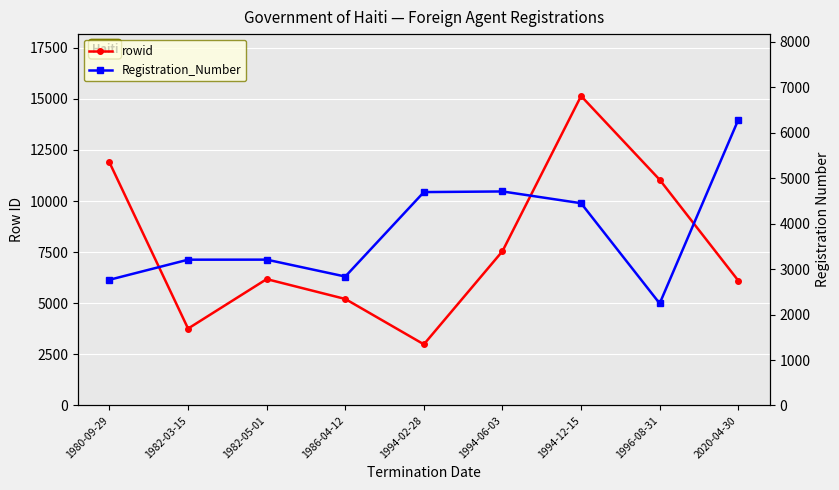

Which category has the lowest value in the rowid series?

1994-02-28